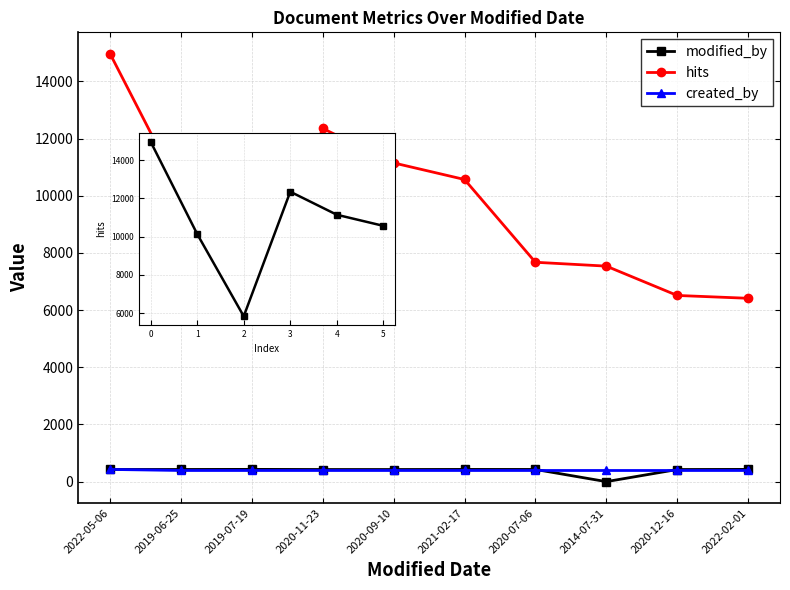

At which category is the sum across all series the highest?

2022-05-06